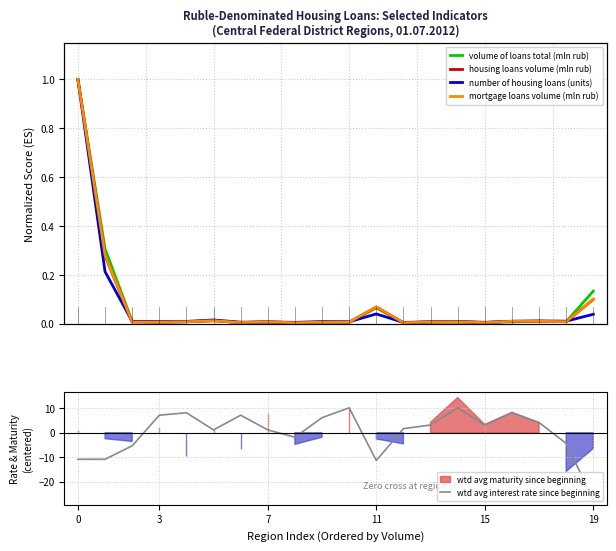

The value of wtd avg interest rate since beginning at 0 is -16.5. True or false?

False